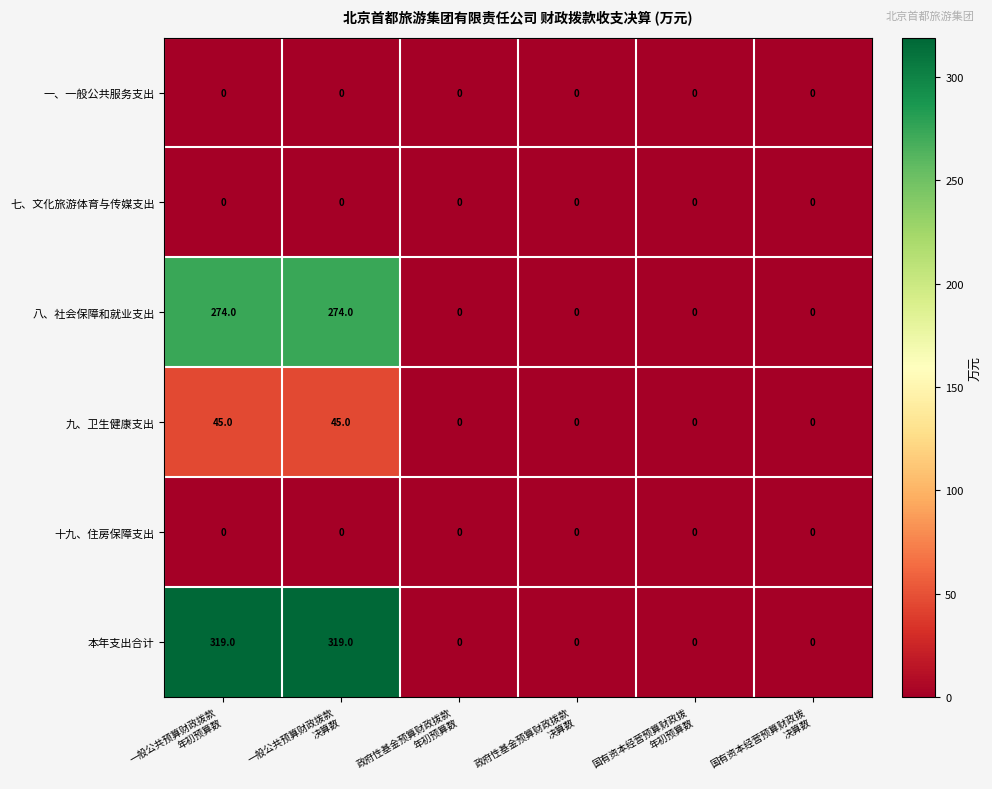

What is the greatest value displayed?

319